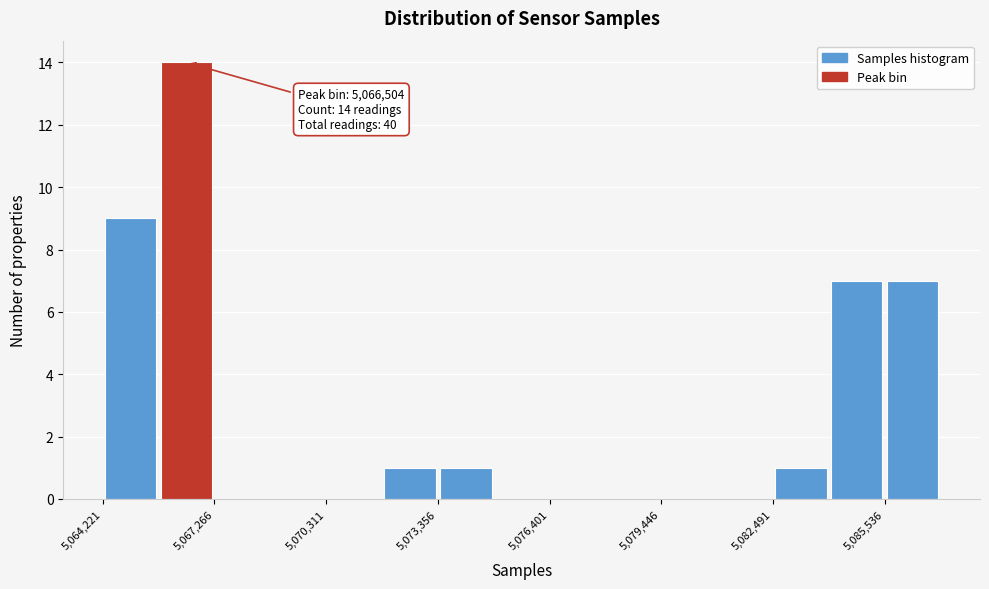

Around what value on the x-axis is the tallest bar? Give the approximate position of its centre, as read against the axis.

5066500